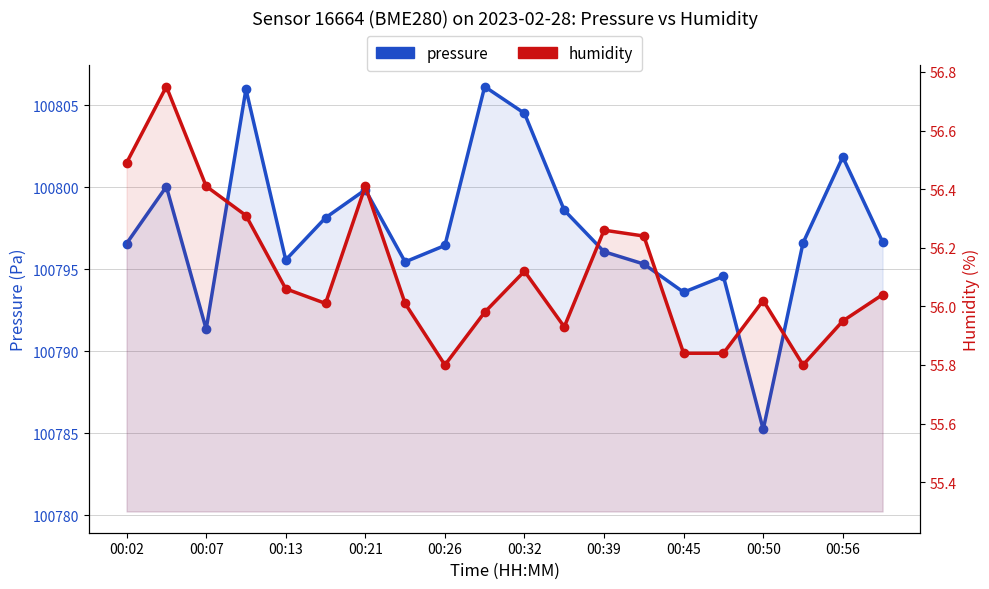

True or false: pressure and humidity cross at least once.

False